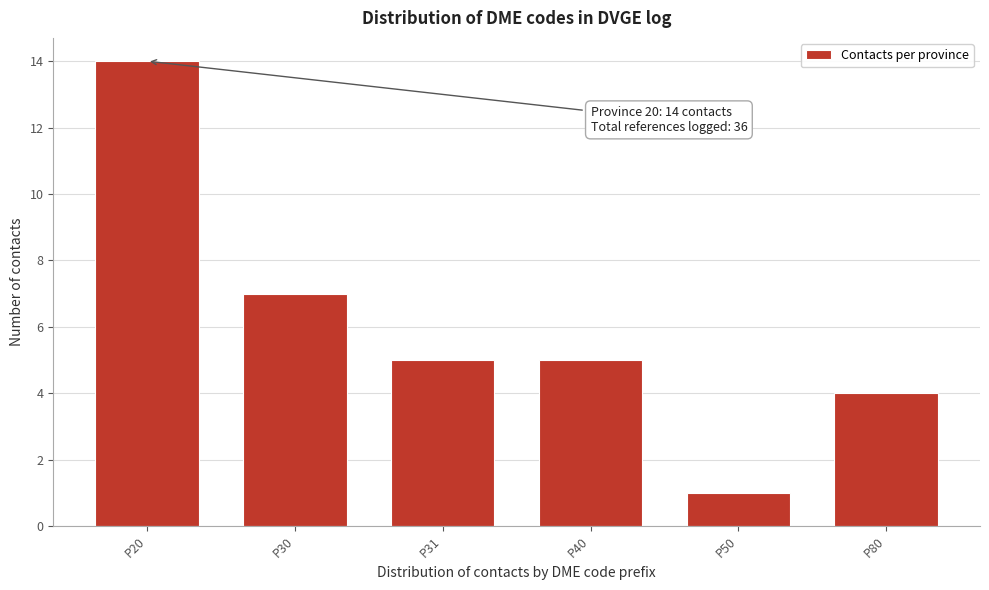

Reading left to right, extract all data points from this chart.

14	7	5	5	1	4